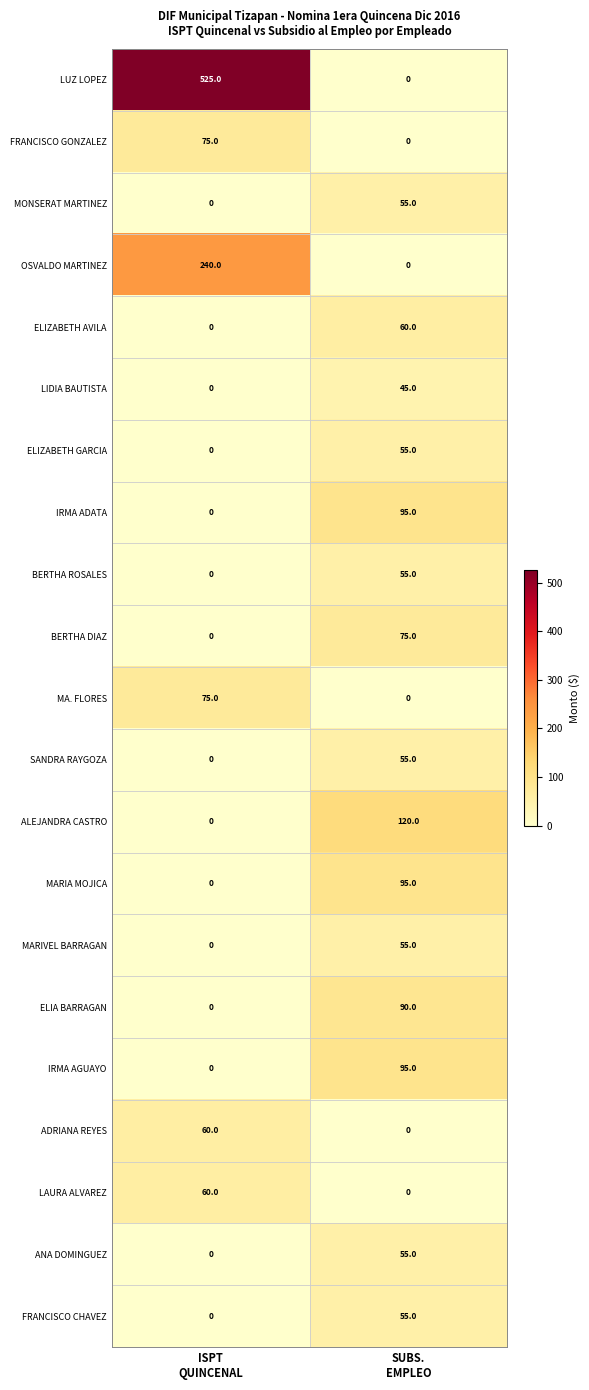

Which series has the largest total across all categories?

LUZ LOPEZ